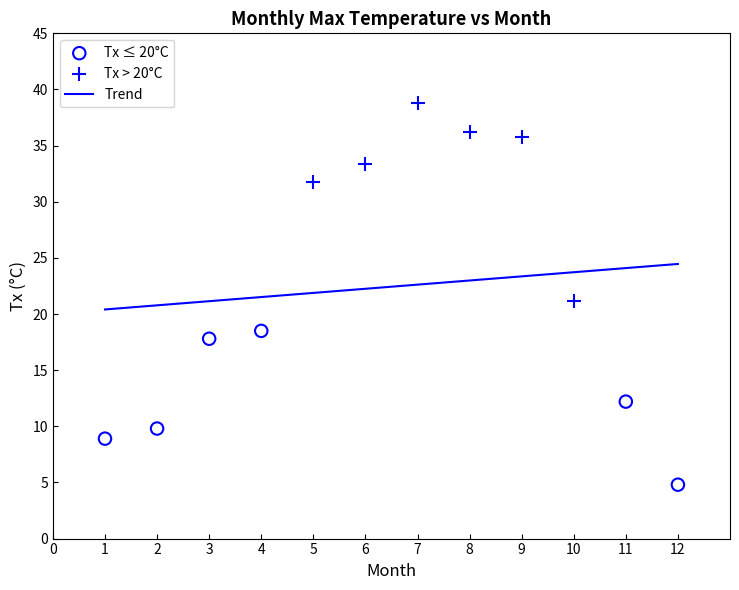

Which series reaches the maximum Y coordinate?

Tx > 20°C